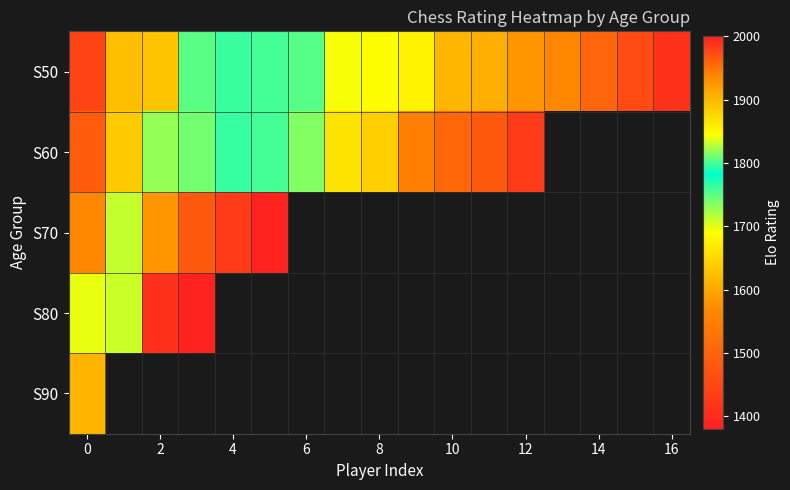

Which series has the largest total across all categories?

S50